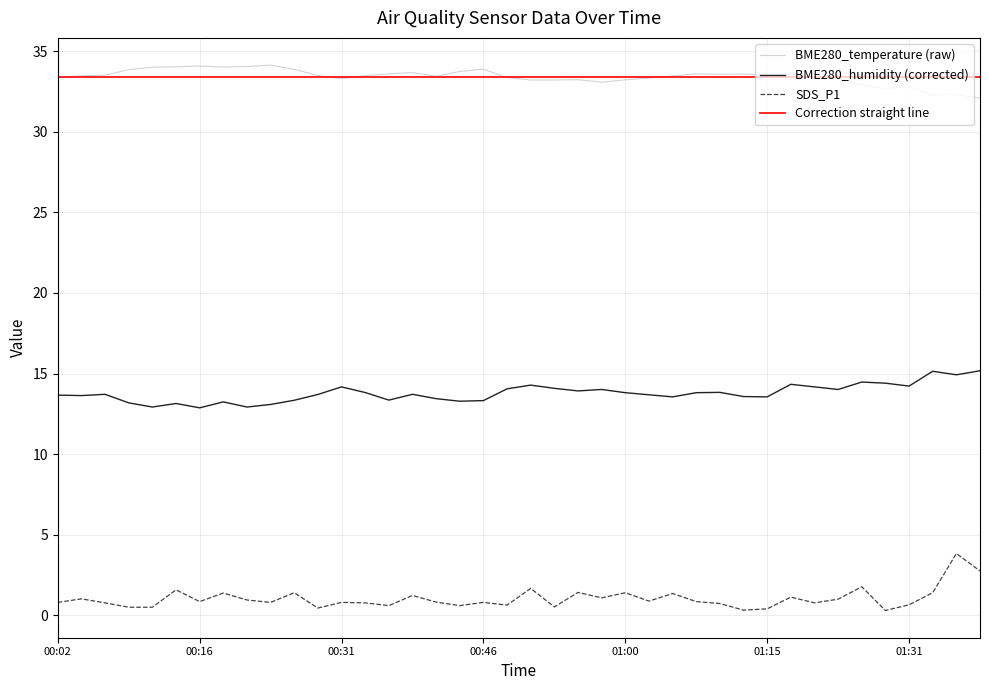

True or false: BME280_humidity (corrected) and SDS_P1 cross at least once.

False